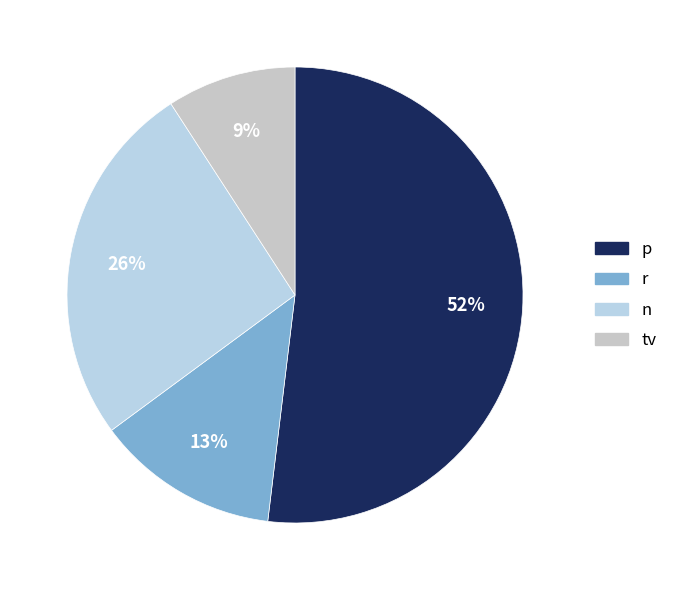

Which slice is the largest?

p